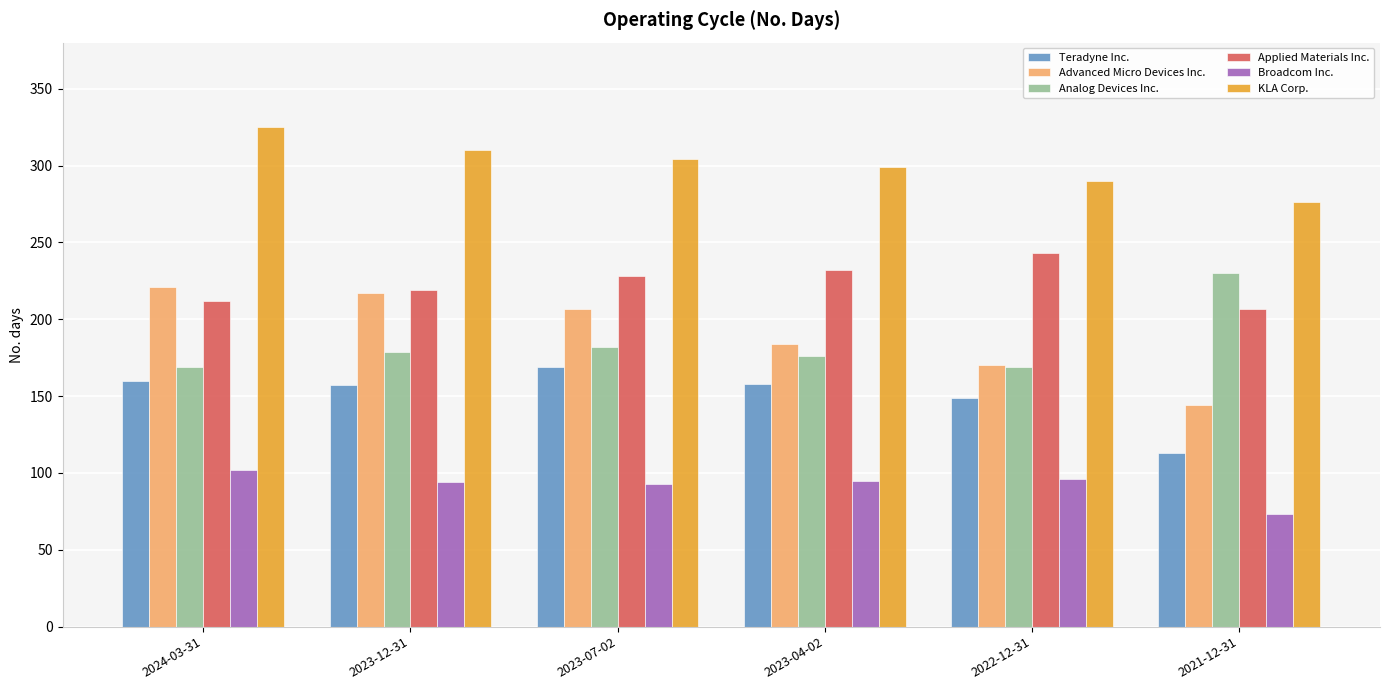

What is the difference between the highest and lowest values at 2023-12-31?

216